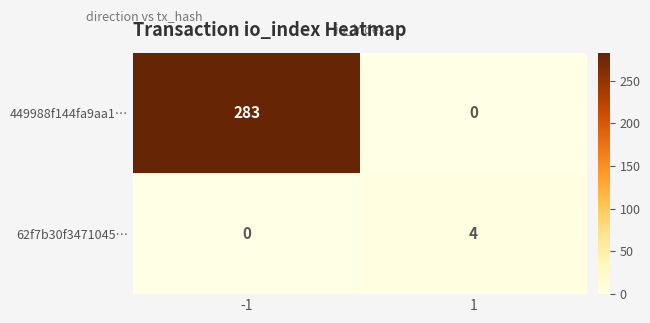

At -1, list the series in order from largest to smallest.

449988f144fa9aa1…, 62f7b30f3471045…